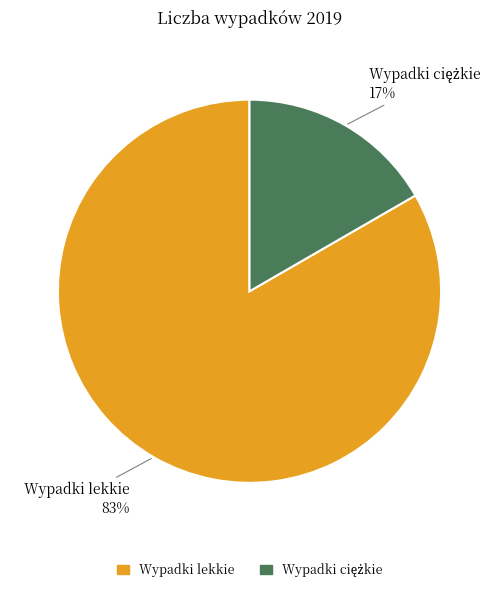

Which slice is the largest?

Wypadki lekkie